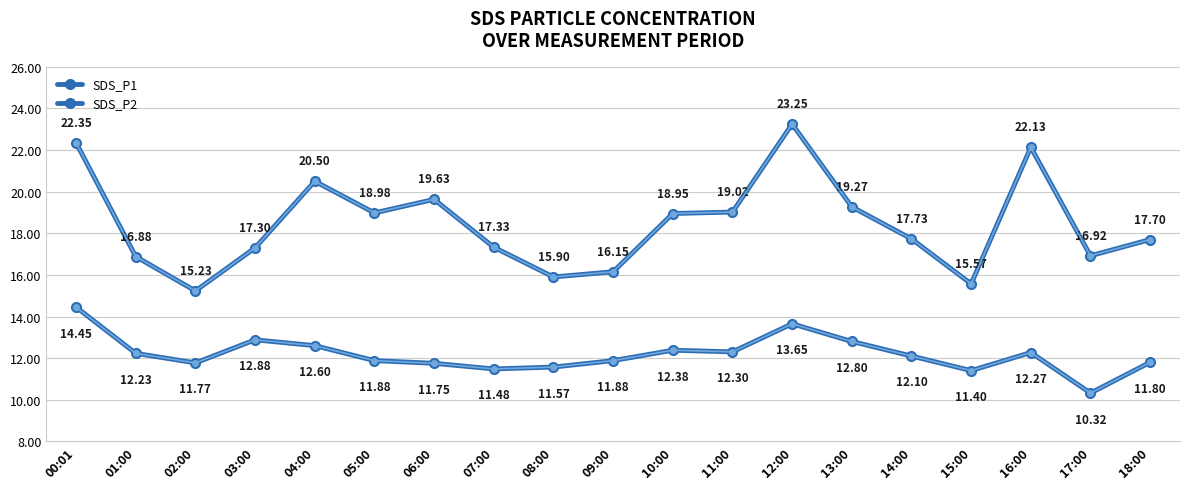

Reading left to right, transcribe all the data shown in this chart.

SDS_P1: 00:01=22.4	01:00=16.9	02:00=15.2	03:00=17.3	04:00=20.5	05:00=19.0	06:00=19.6	07:00=17.3	08:00=15.9	09:00=16.1	10:00=18.9	11:00=19.0	12:00=23.2	13:00=19.3	14:00=17.7	15:00=15.6	16:00=22.1	17:00=16.9	18:00=17.7
SDS_P2: 00:01=14.4	01:00=12.2	02:00=11.8	03:00=12.9	04:00=12.6	05:00=11.9	06:00=11.8	07:00=11.5	08:00=11.6	09:00=11.9	10:00=12.4	11:00=12.3	12:00=13.7	13:00=12.8	14:00=12.1	15:00=11.4	16:00=12.3	17:00=10.3	18:00=11.8